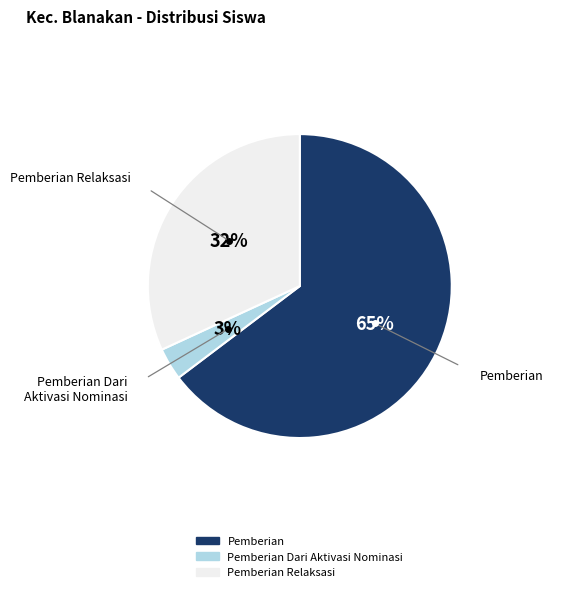

To the nearest percent, what is the average slice percentage?

33%